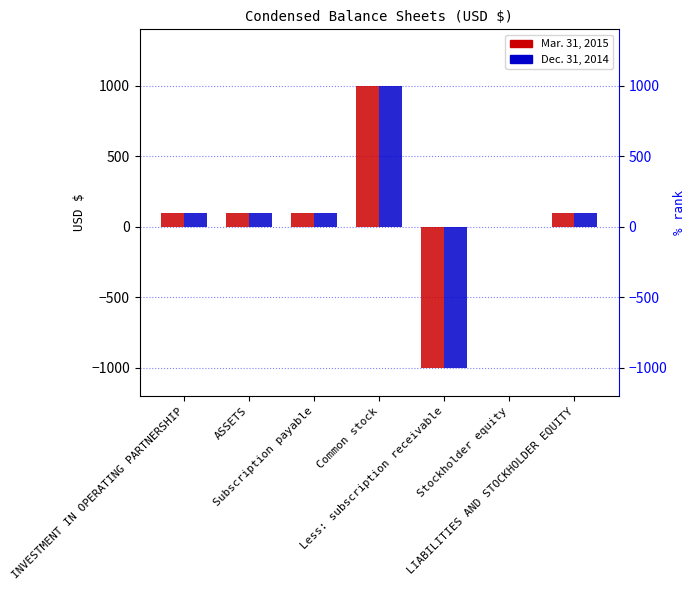

Which series changed the most between Less: subscription receivable and Stockholder equity?

Mar. 31, 2015